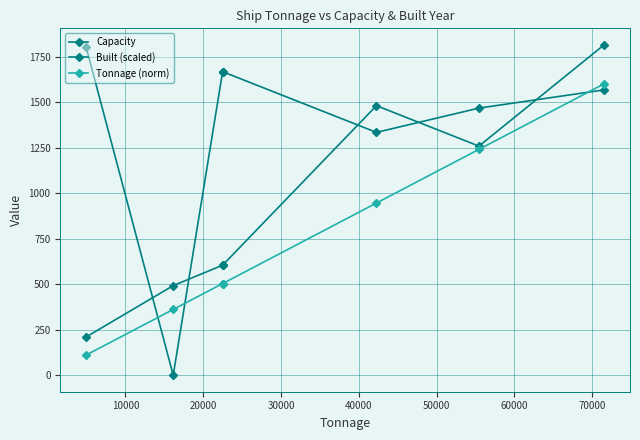

What is the approximate value of Capacity at 70000?

1814.0